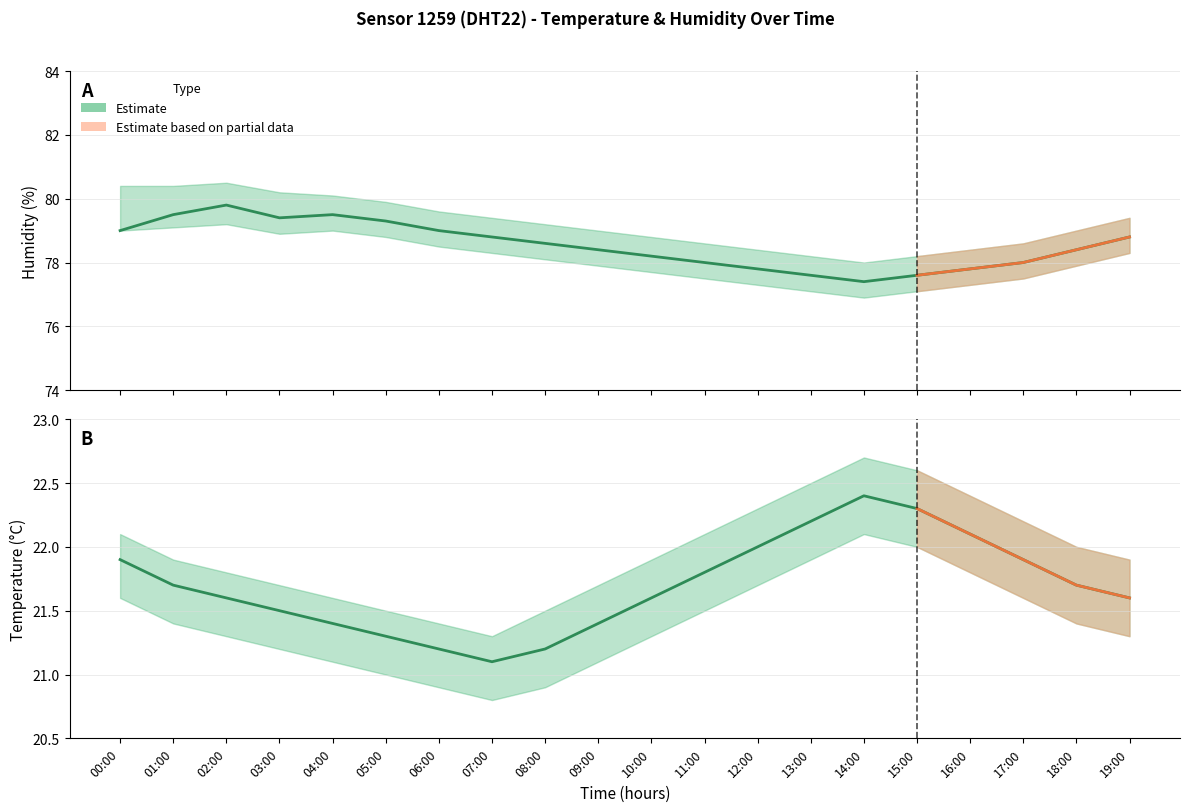

What is the label of the 4th point from the right?

16:00